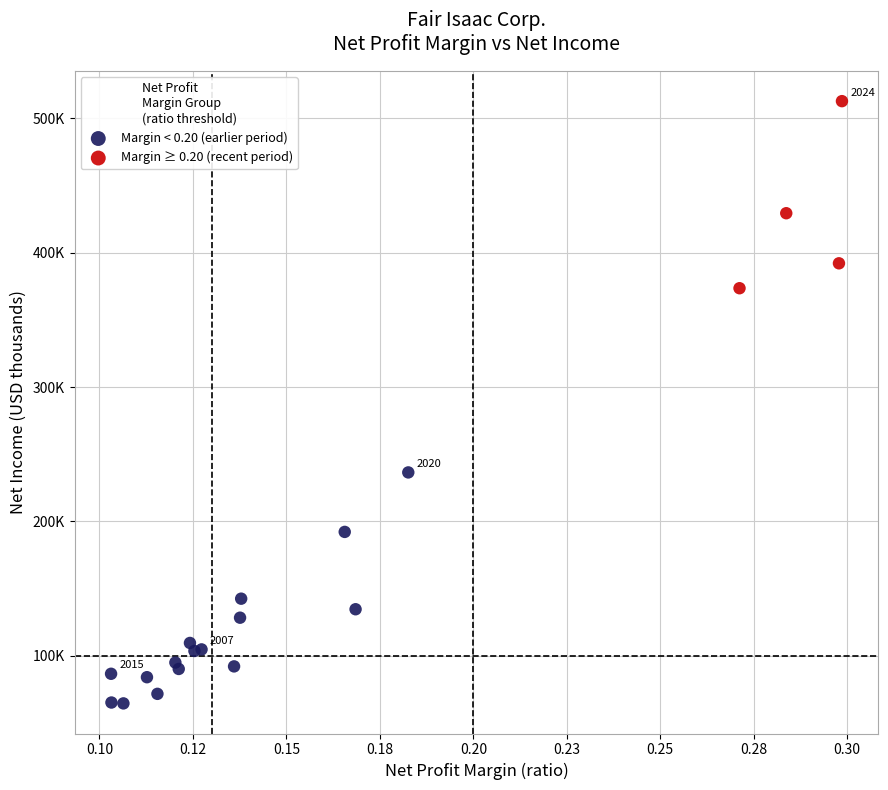

What are all the series names shown in the legend?

Margin < 0.20 (earlier period), Margin ≥ 0.20 (recent period)